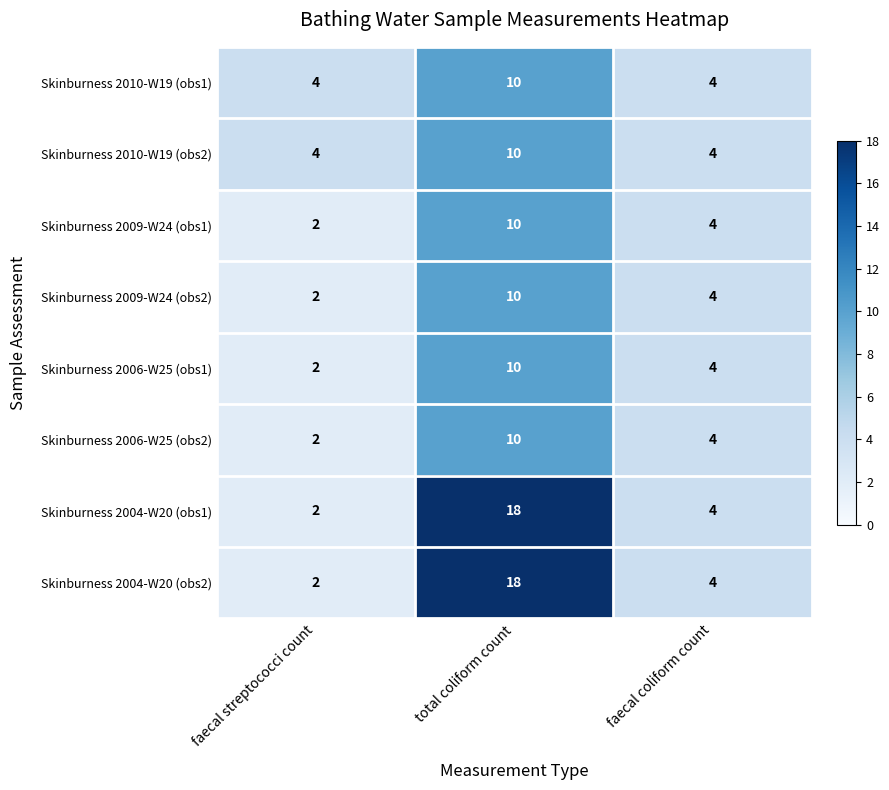

Reading left to right, transcribe all the data shown in this chart.

Skinburness 2010-W19 (obs1): faecal streptococci count=4	total coliform count=10	faecal coliform count=4
Skinburness 2010-W19 (obs2): faecal streptococci count=4	total coliform count=10	faecal coliform count=4
Skinburness 2009-W24 (obs1): faecal streptococci count=2	total coliform count=10	faecal coliform count=4
Skinburness 2009-W24 (obs2): faecal streptococci count=2	total coliform count=10	faecal coliform count=4
Skinburness 2006-W25 (obs1): faecal streptococci count=2	total coliform count=10	faecal coliform count=4
Skinburness 2006-W25 (obs2): faecal streptococci count=2	total coliform count=10	faecal coliform count=4
Skinburness 2004-W20 (obs1): faecal streptococci count=2	total coliform count=18	faecal coliform count=4
Skinburness 2004-W20 (obs2): faecal streptococci count=2	total coliform count=18	faecal coliform count=4